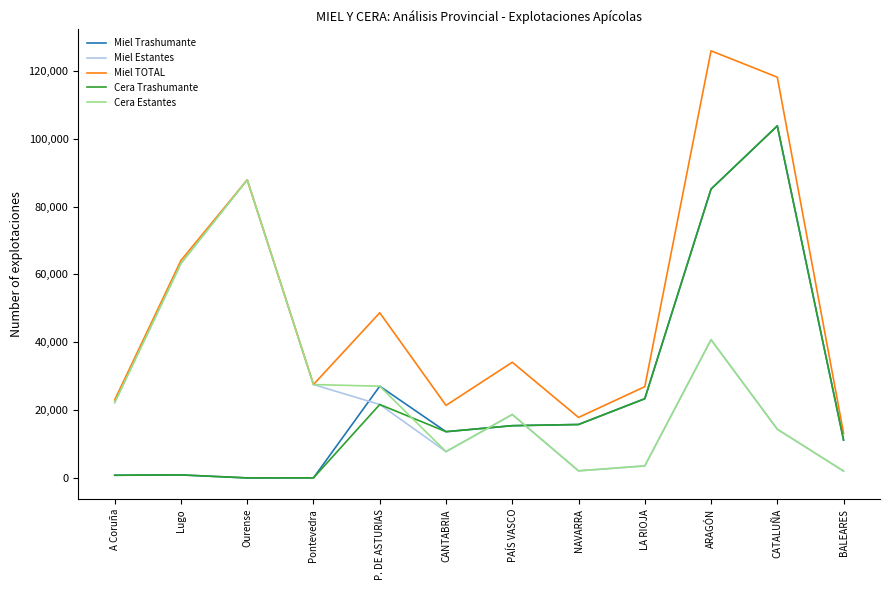

Which category has the highest value in the Cera Estantes series?

Ourense